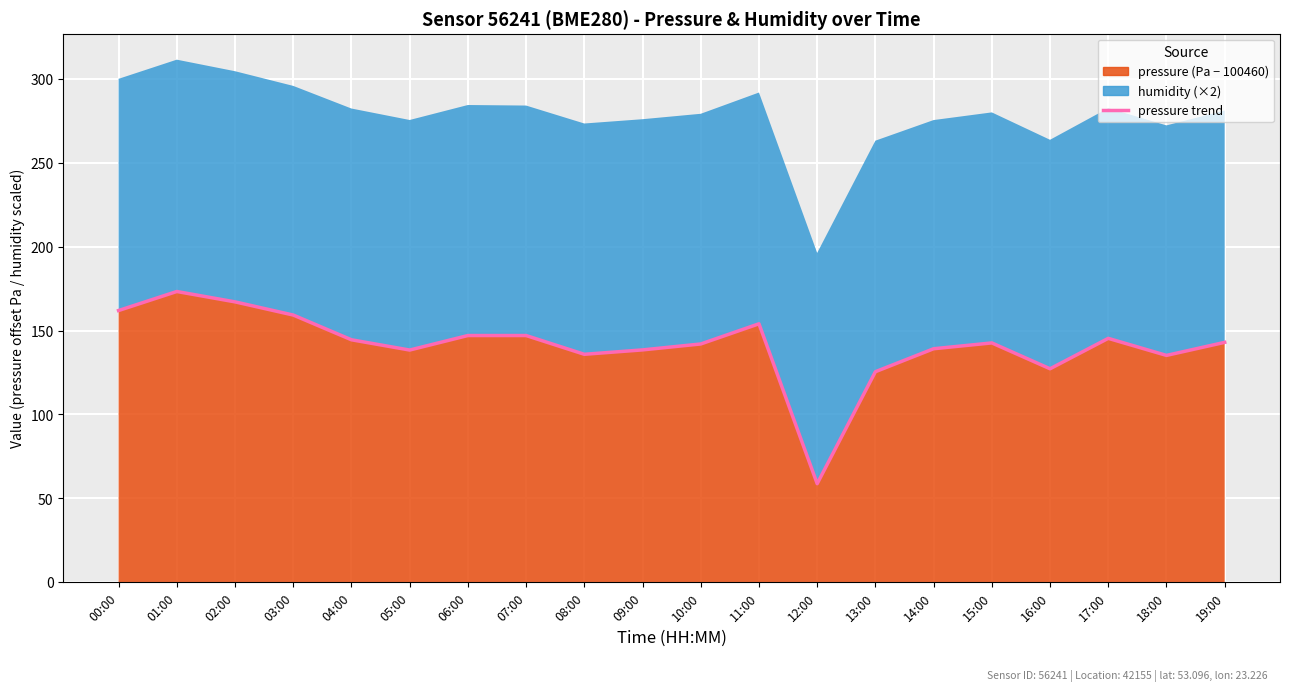

True or false: there are more than 0 points higher than both neighbors.

True